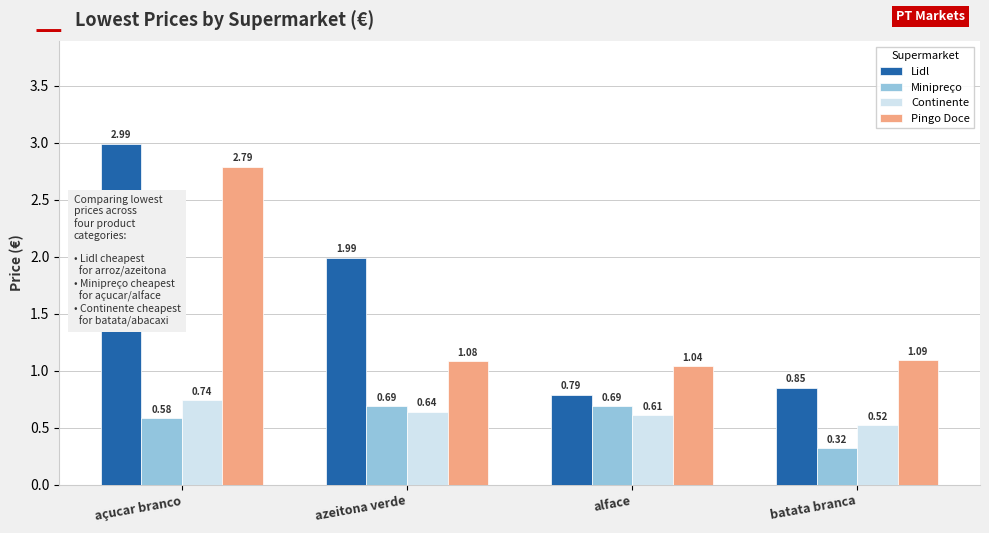

Which series has the widest spread of values?

Lidl